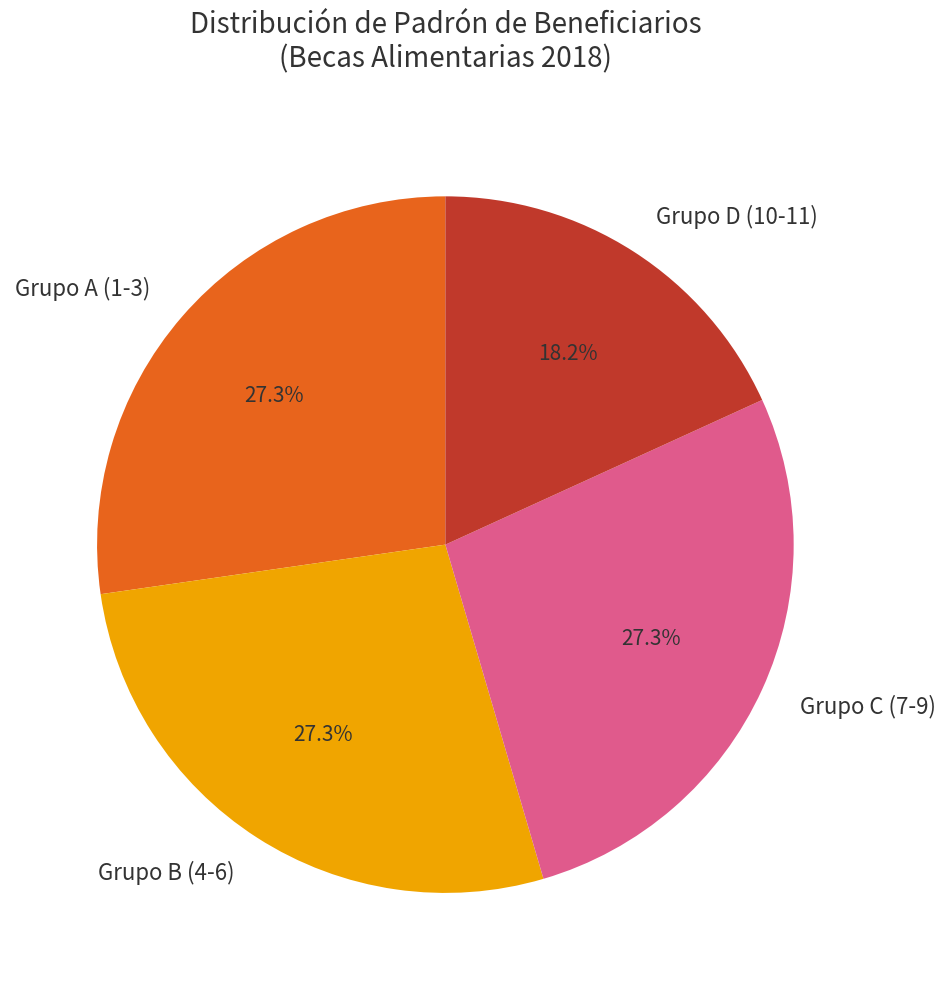

What is the smallest slice in the pie chart?

Grupo D (10-11)